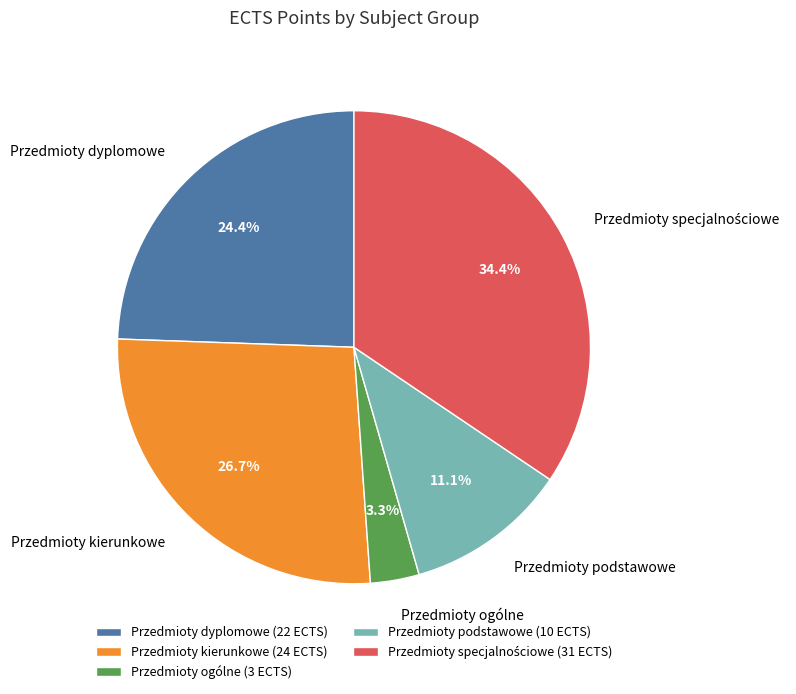

Which slice is the smallest?

Przedmioty ogólne